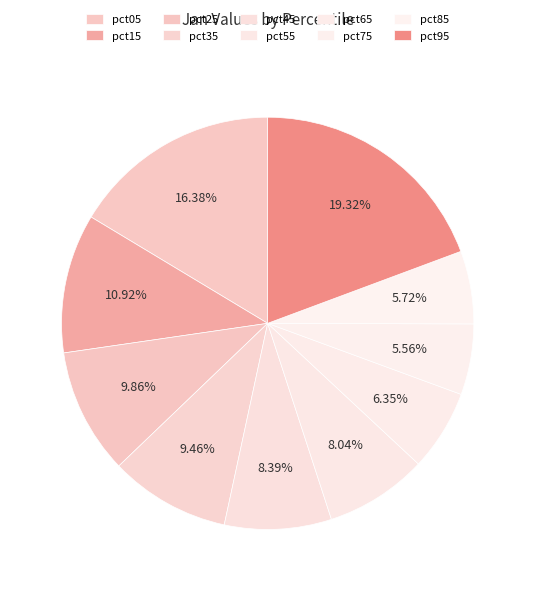

Which has a higher value, pct55 or pct05?

pct05